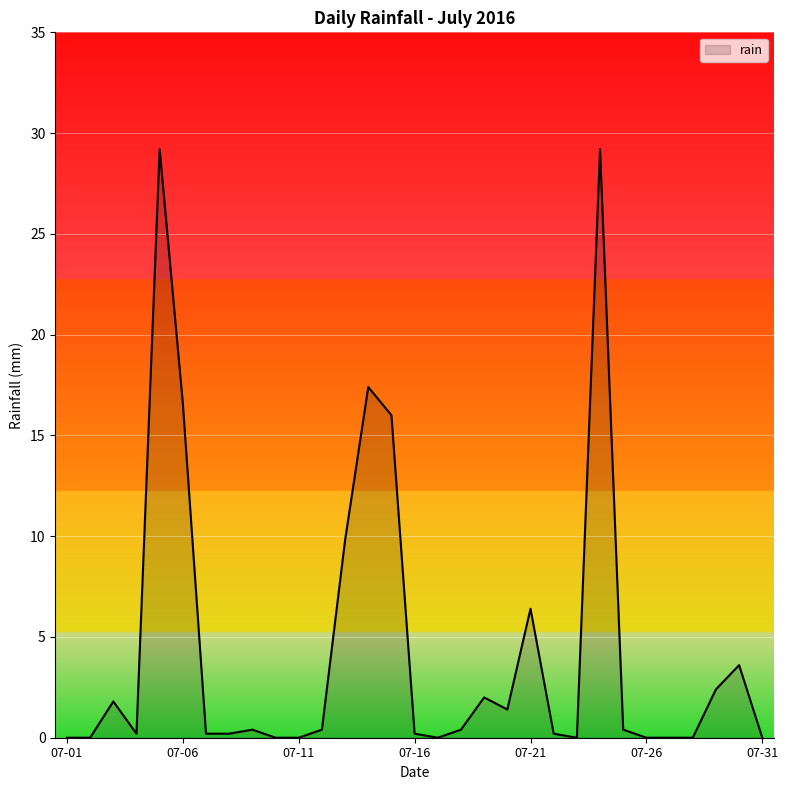

What is the greatest value displayed?

29.2